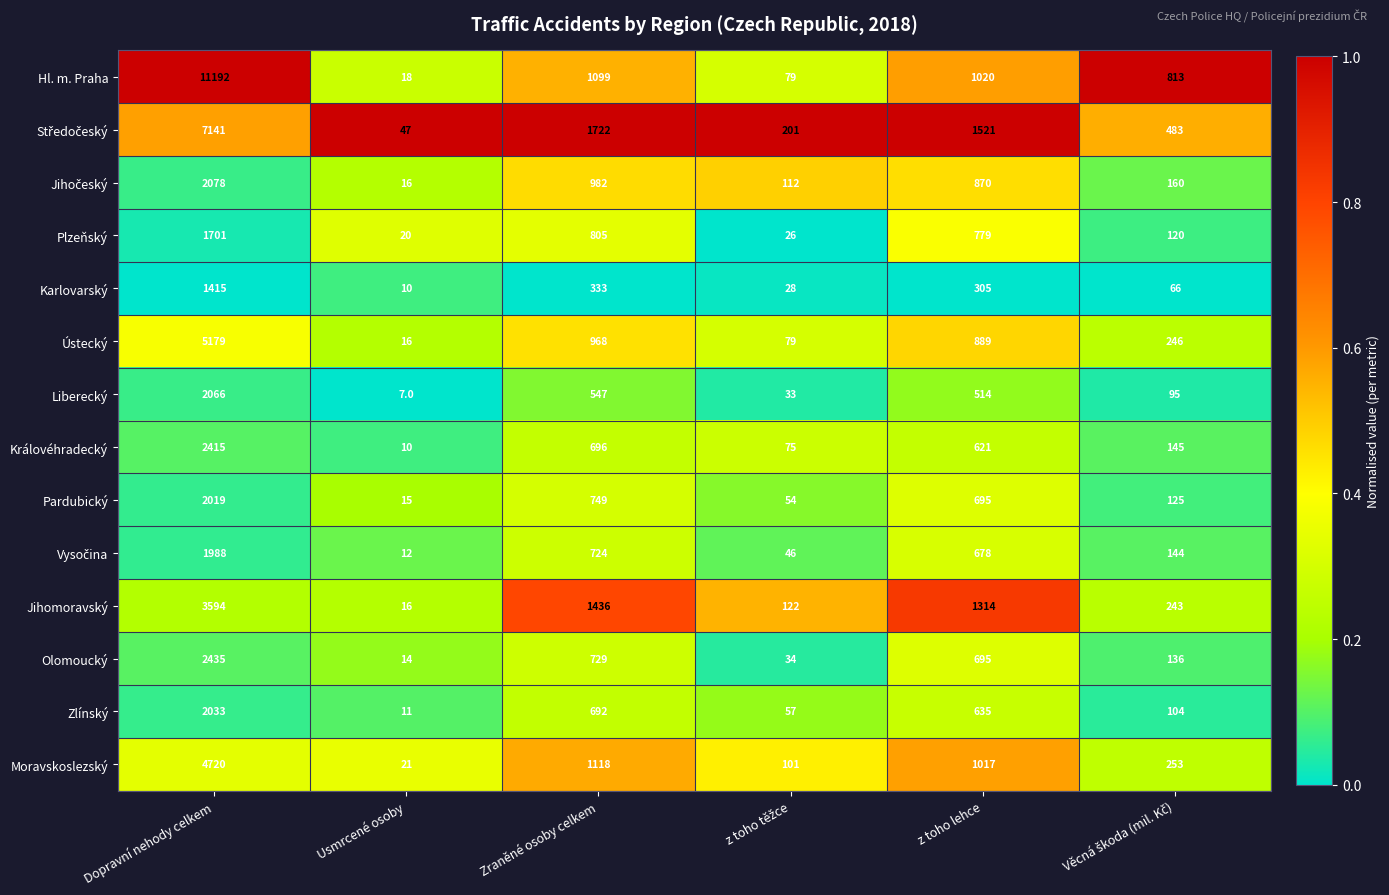

What is the greatest value displayed?

11192